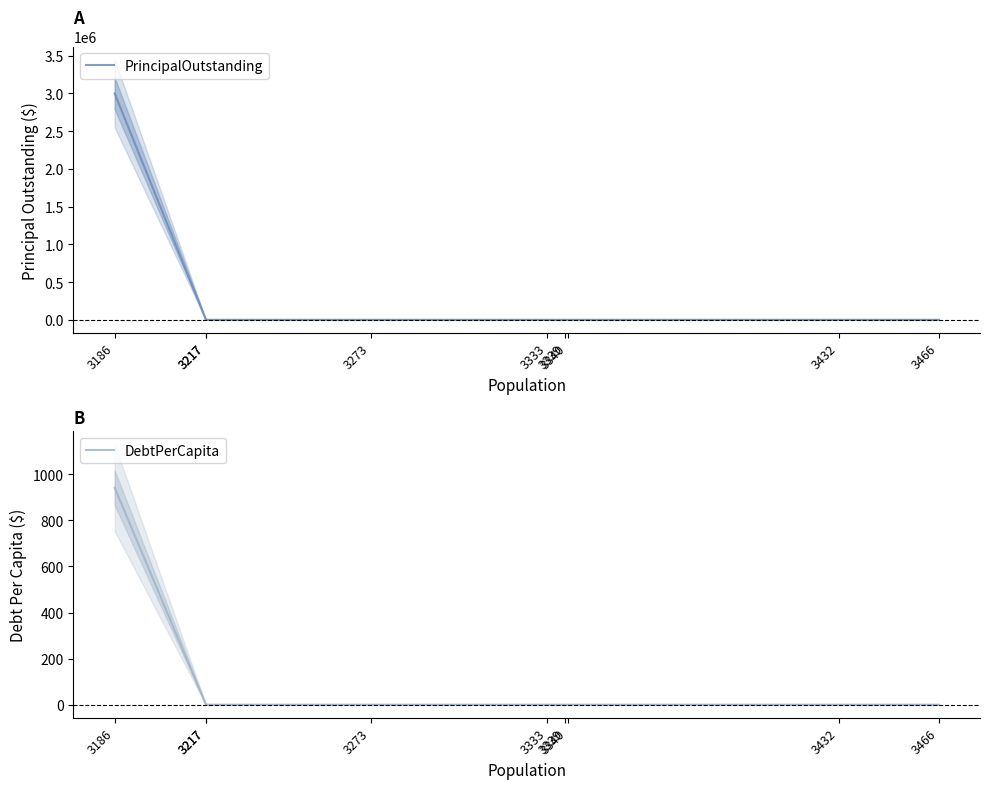

Does the chart have visible grid lines?

No